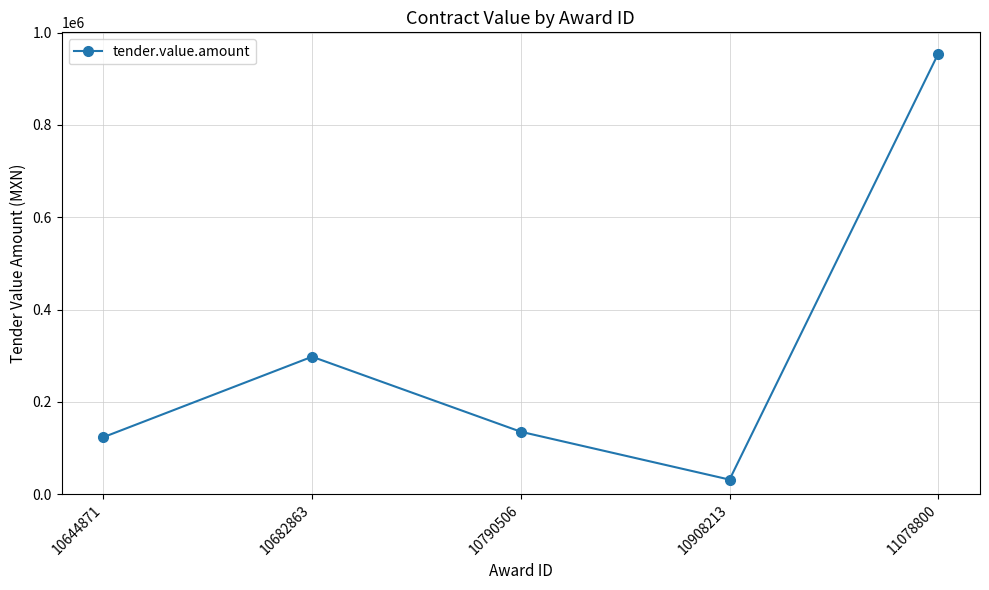

Is it true that the value at 10790506 is 135057.4?

True